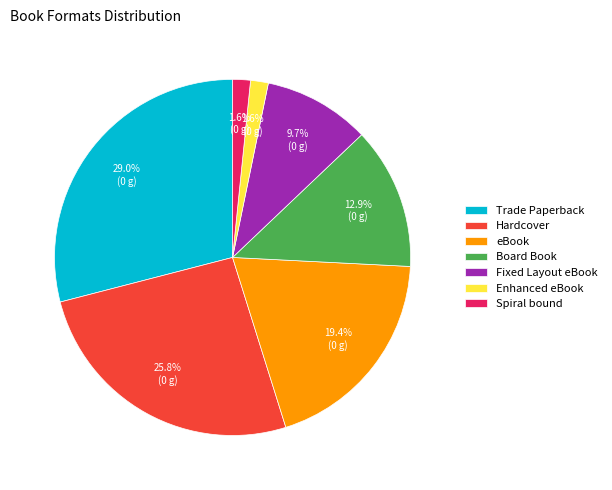

The Trade Paperback slice represents 29% of the pie. True or false?

True